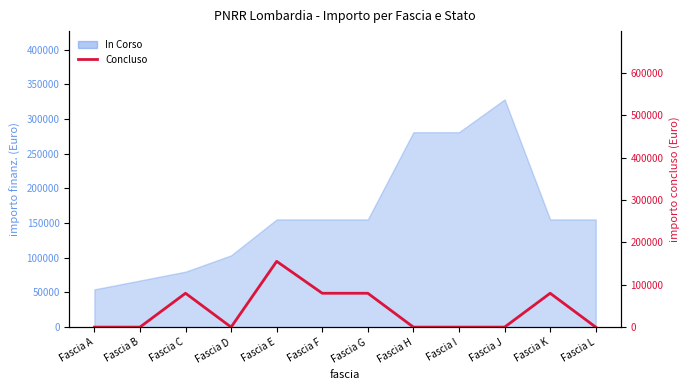

Does the chart display data point markers on the line(s)?

No